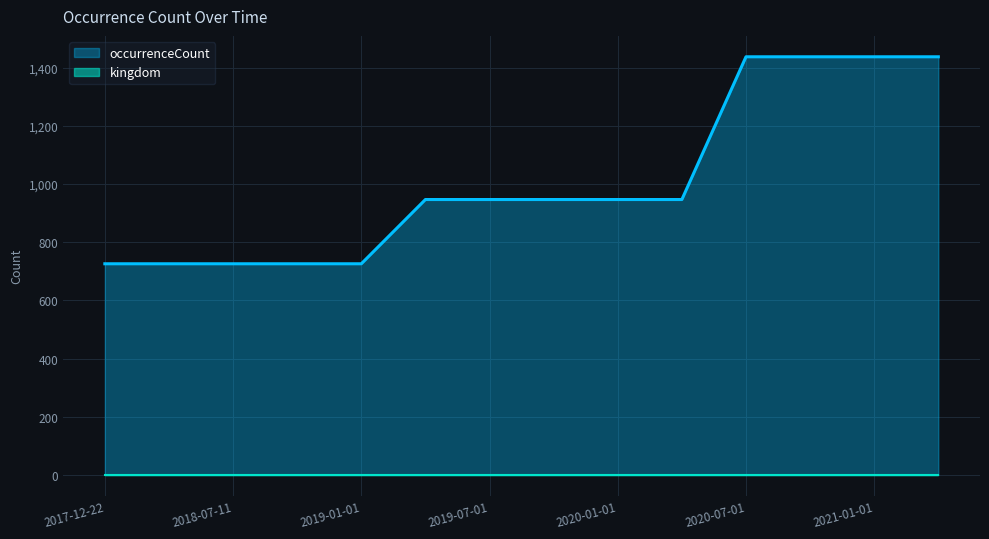

Reading right to left, what are all the values shown in this chart?

1438	1438	1438	1438	947	947	947	947	947	726	726	726	726	726